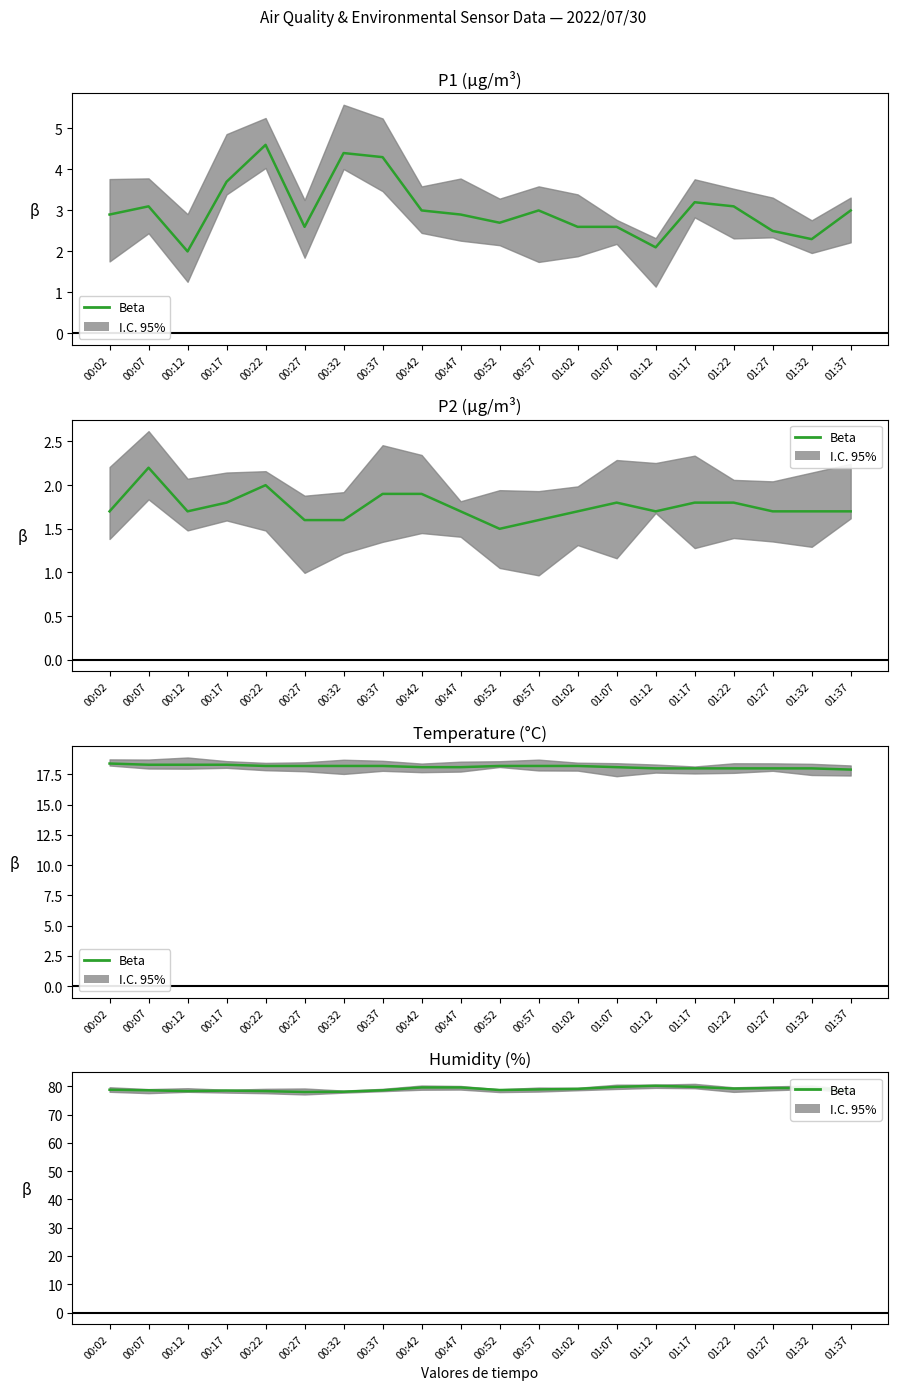

What is the average value?

79.0